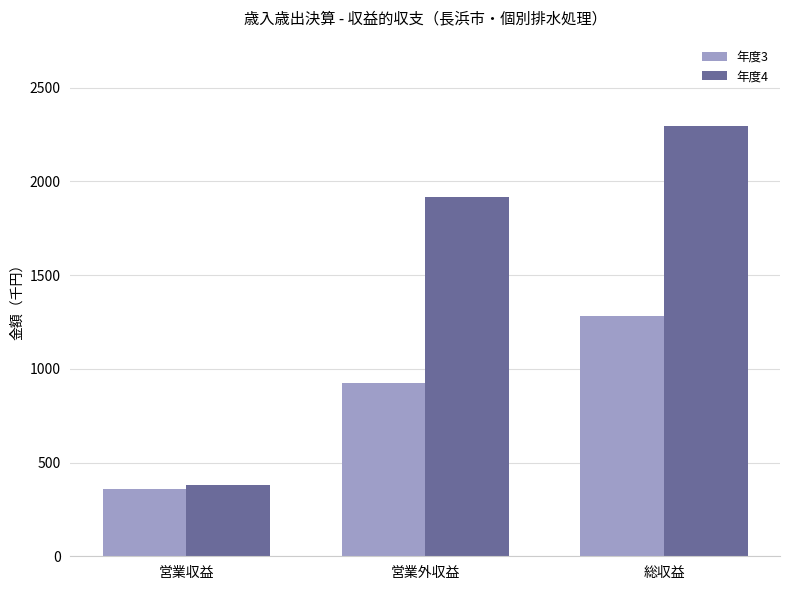

Read the 年度4 value at 営業収益.

379